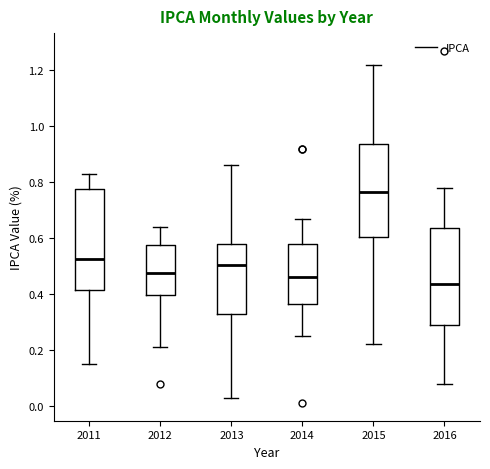

Reading left to right, read every box against the y-axis: the position of its median line, the range the box covers, and the ends of its whiskers. The values are not printed on the chart, so give them approximately, as read against the axis.

2011: median 0.52, box 0.42 to 0.78, whiskers 0.16 to 0.84
2012: median 0.48, box 0.40 to 0.58, whiskers 0.22 to 0.64
2013: median 0.50, box 0.32 to 0.58, whiskers 0.04 to 0.86
2014: median 0.46, box 0.36 to 0.58, whiskers 0.26 to 0.68
2015: median 0.76, box 0.60 to 0.94, whiskers 0.22 to 1.22
2016: median 0.44, box 0.30 to 0.64, whiskers 0.08 to 0.78